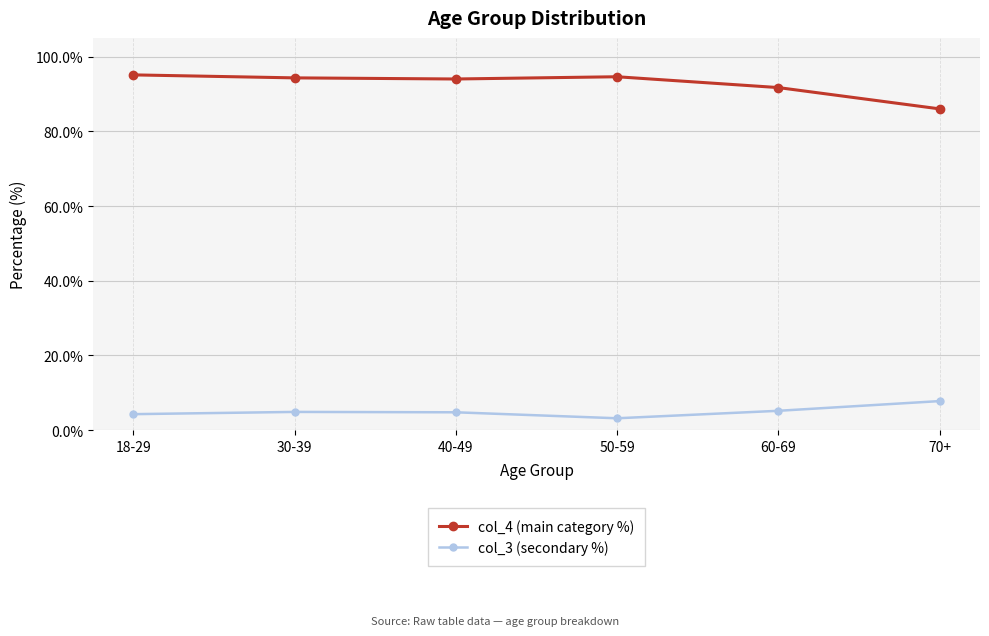

At how many categories does at least one series exceed 39?

6